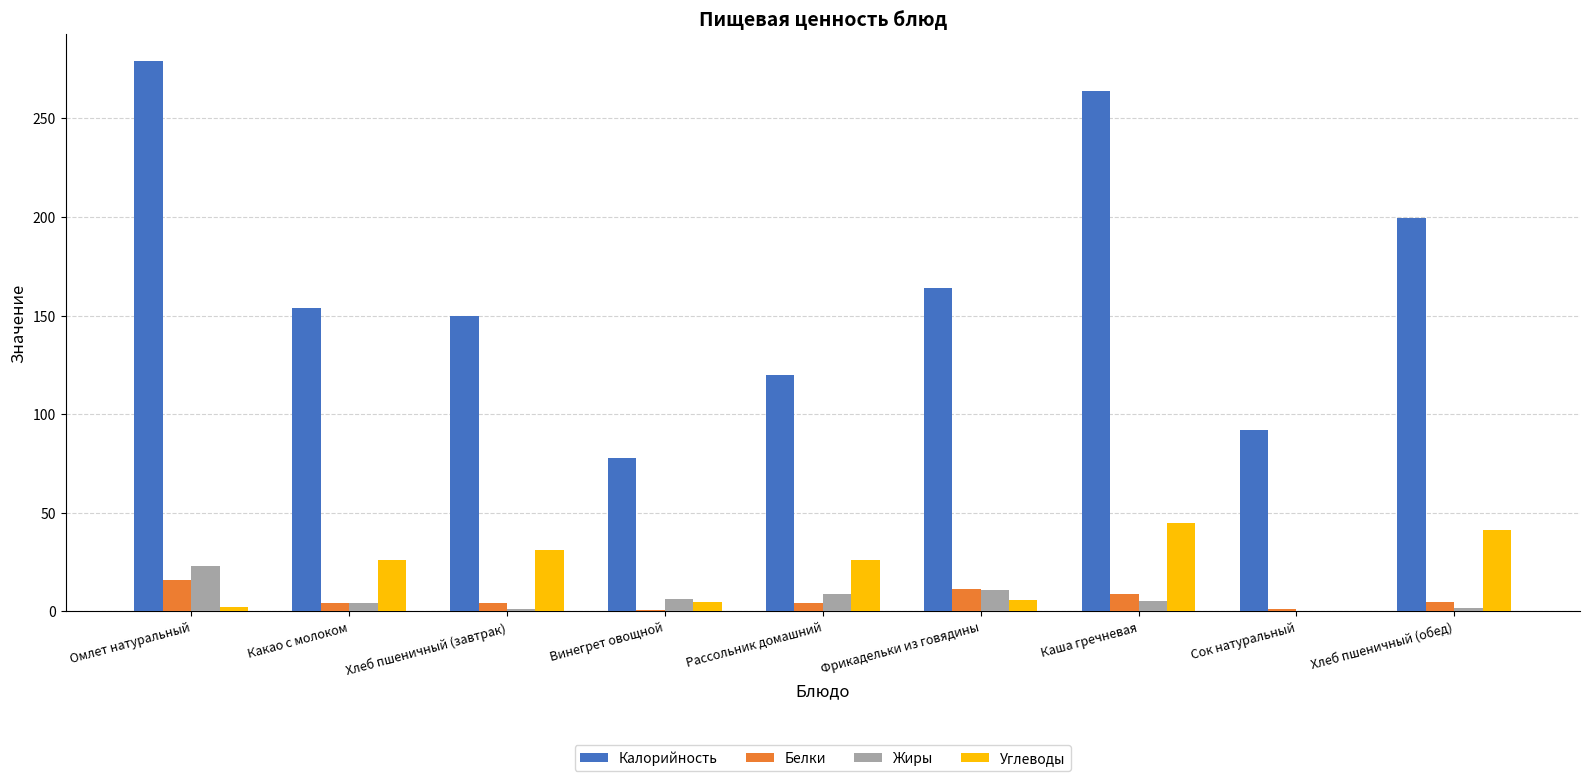

How many categories are shown in the chart?

9